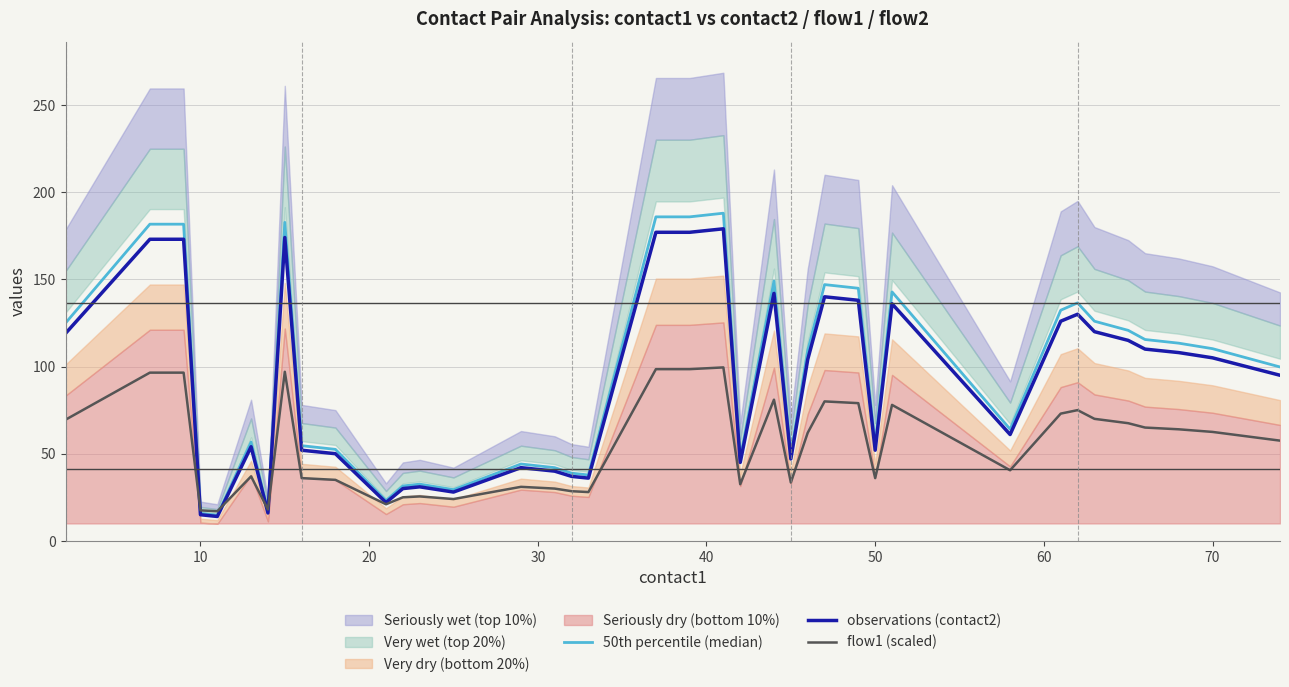

True or false: 50th percentile (median) has more than 1 interior local peaks.

True